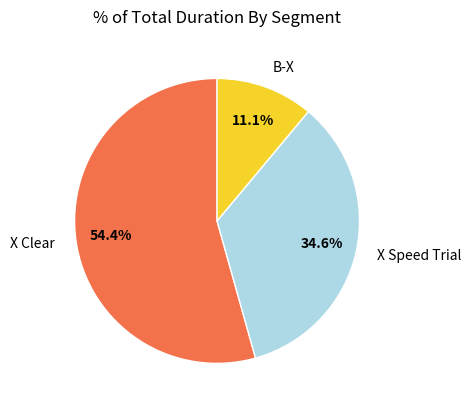

Approximately how many times larger is the value at B-X compared to X Speed Trial?

0.3